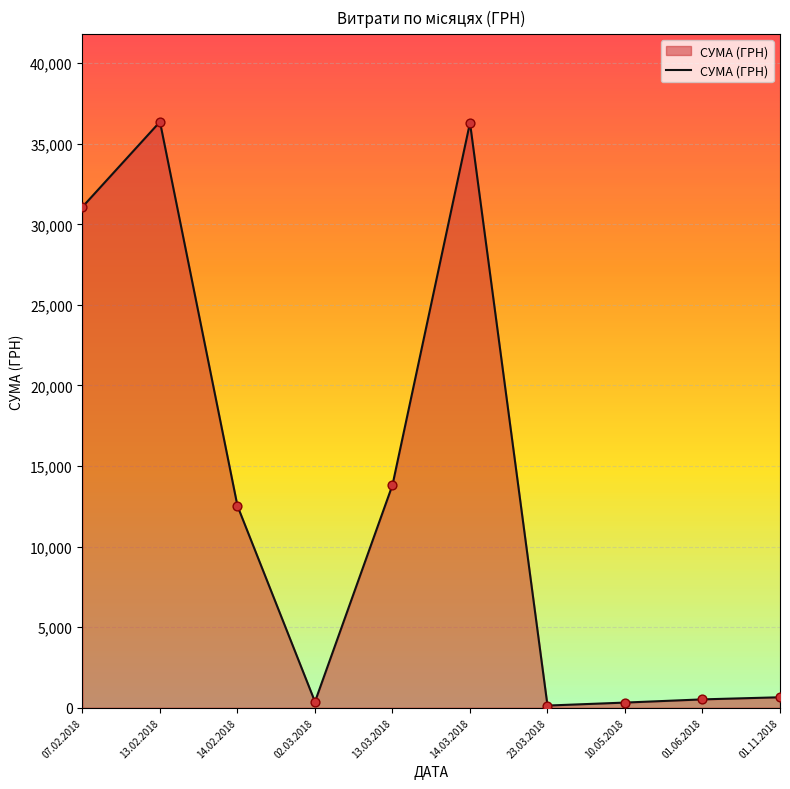

Which has a higher value, 13.02.2018 or 01.06.2018?

13.02.2018